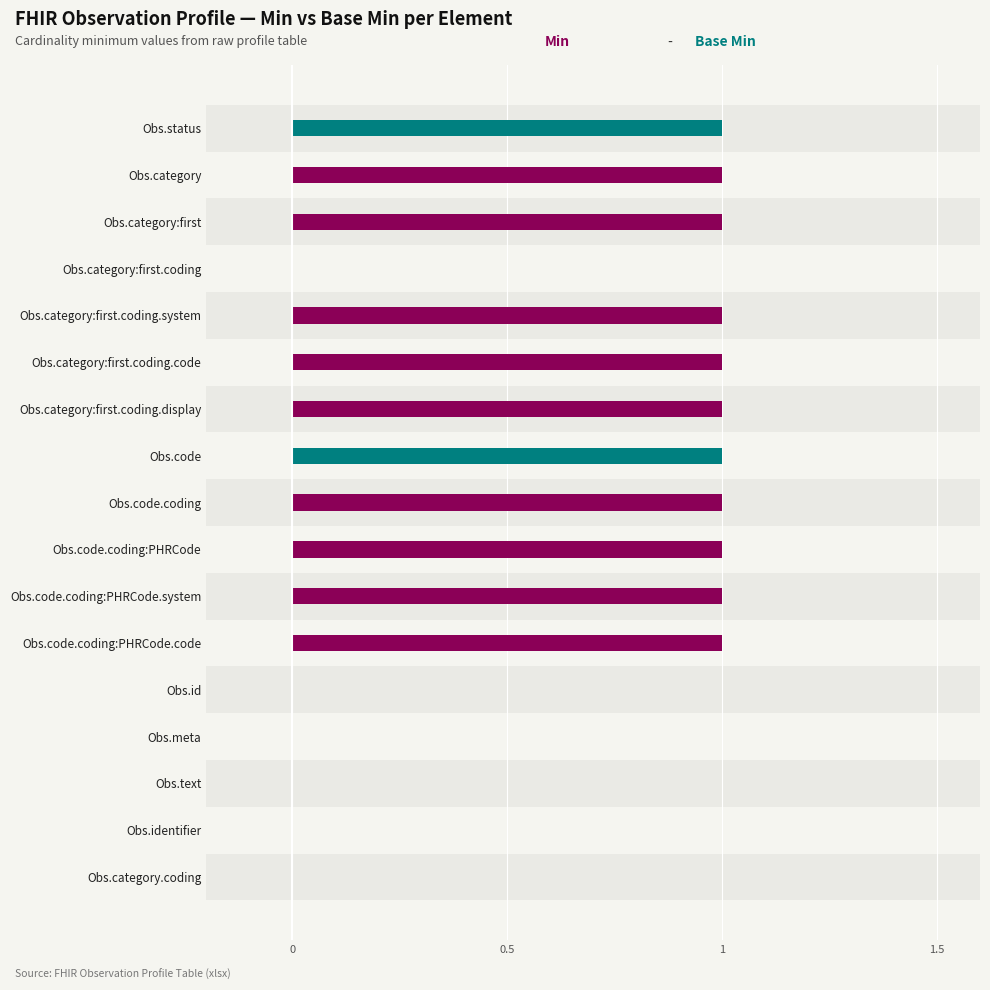

Reading right to left, transcribe all the data shown in this chart.

Min: 0	0	0	0	0	1	1	1	1	1	1	1	1	0	1	1	1
Base Min: 0	0	0	0	0	0	0	0	0	1	0	0	0	0	0	0	1